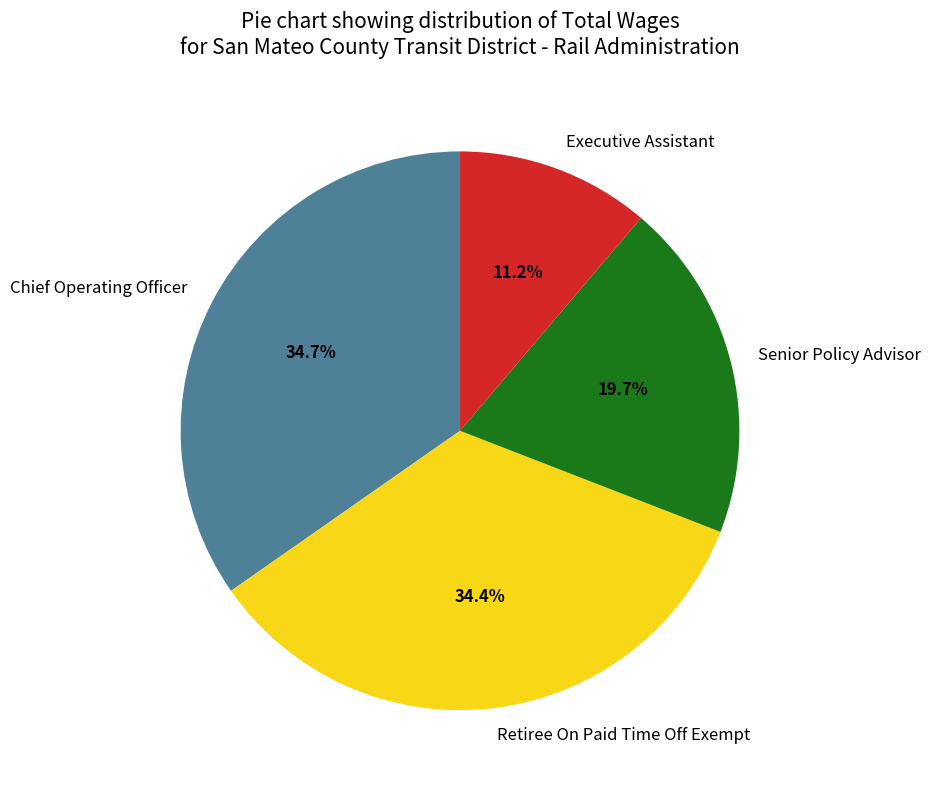

Count the number of slices in the pie.

4